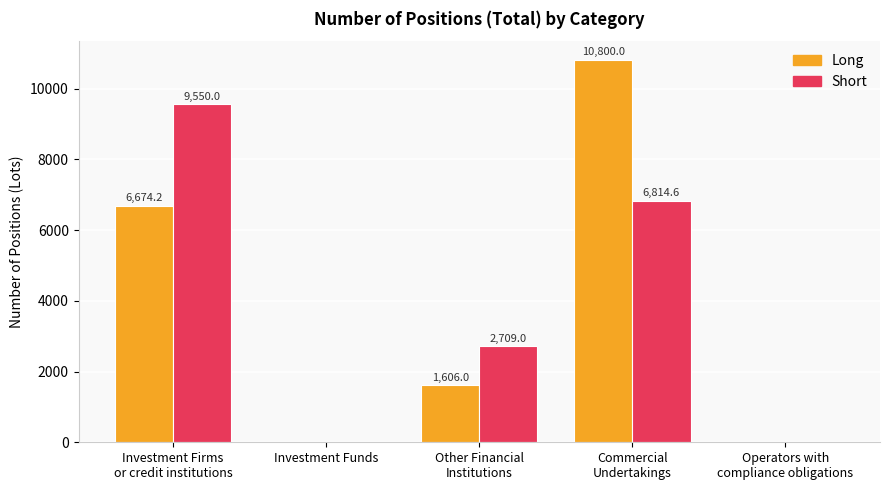

Does the chart contain stacked bars?

No